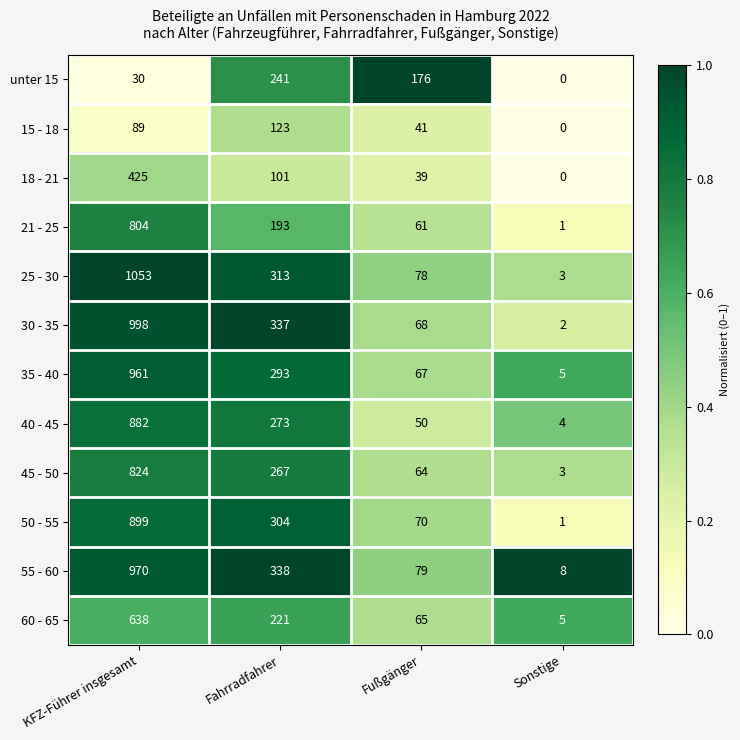

What is the difference between the second highest and second lowest values in the 25 - 30 series?

235